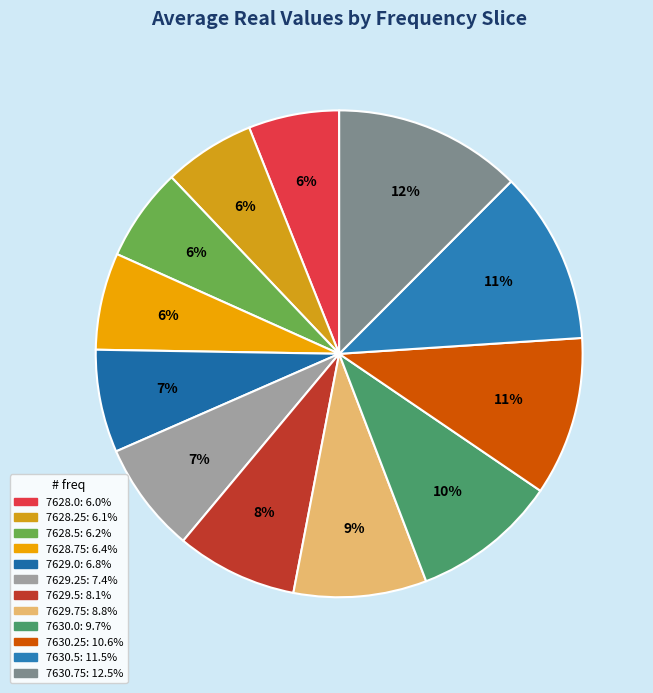

To the nearest percent, what percentage of the pie is 7628.25?

6%